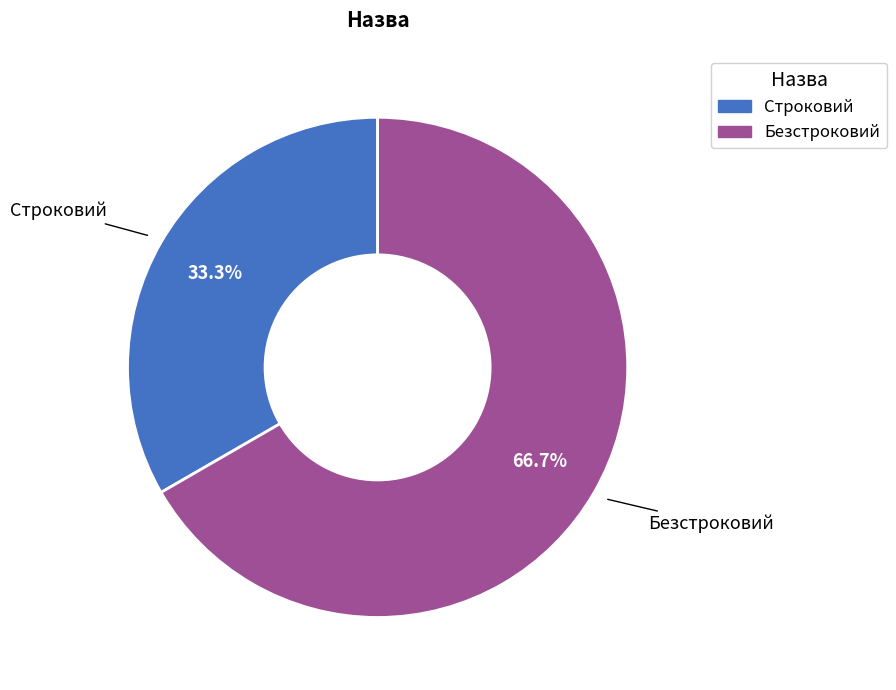

Which slice represents more than half of the pie?

Безстроковий